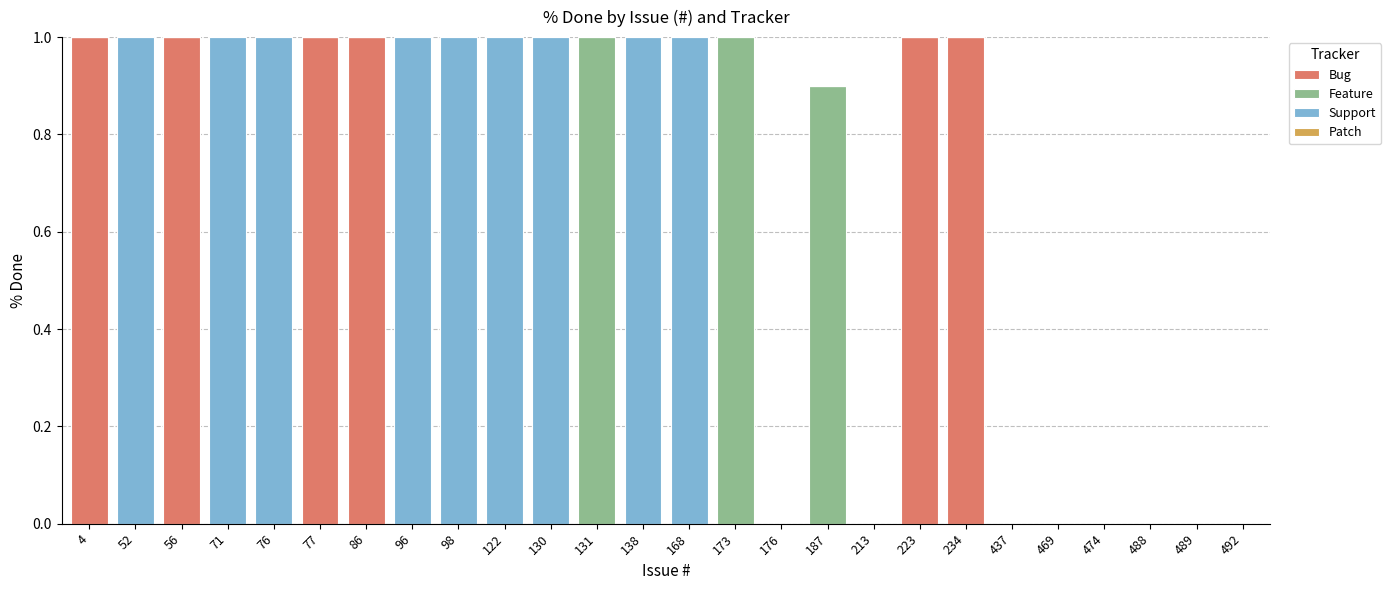

What is the total value across all series at 56?

1.0